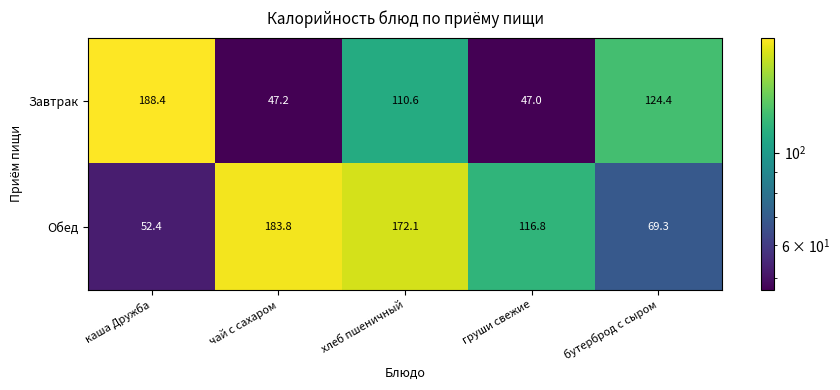

What is the sum of all Обед values?

594.4